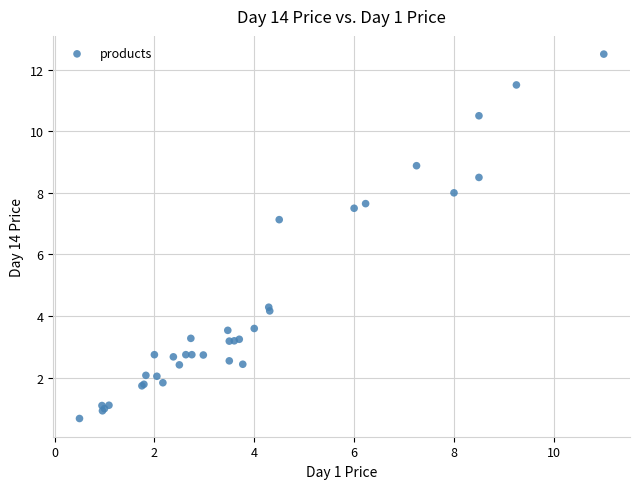

What Y value in the scatter plot is closest to 6?

7.1